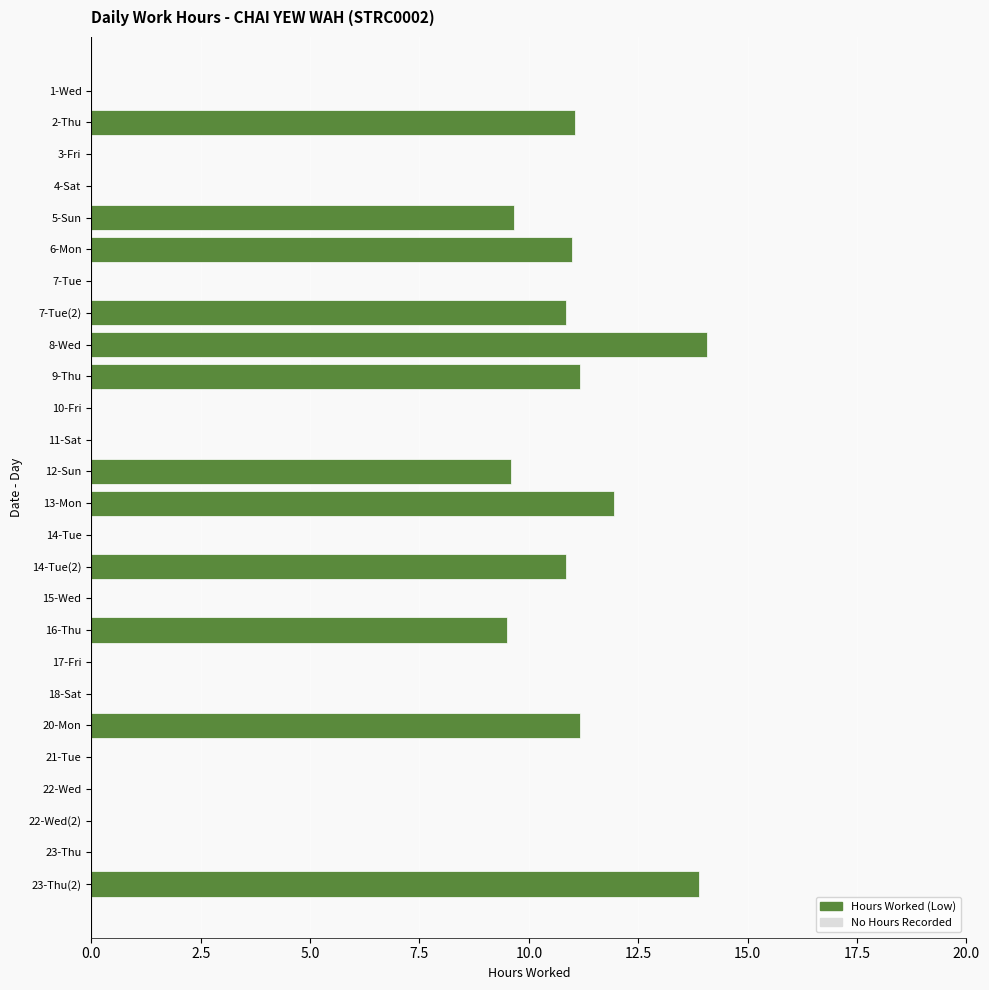

What is the sum of all values?

134.7